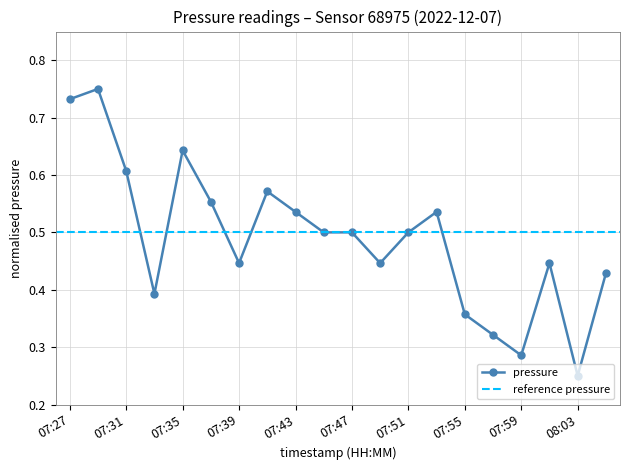

What position from the left is 07:39?

7